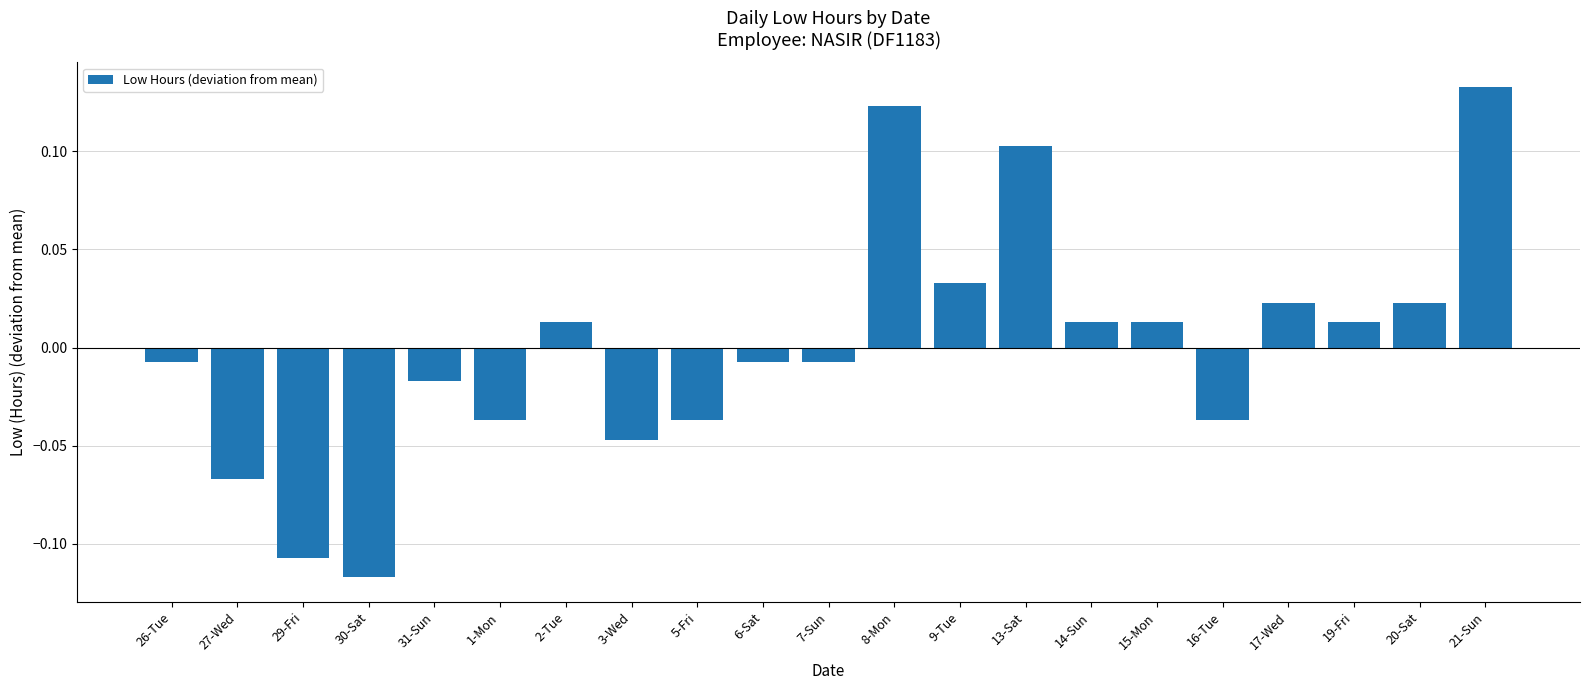

Which category has the lowest value across all series?

30-Sat